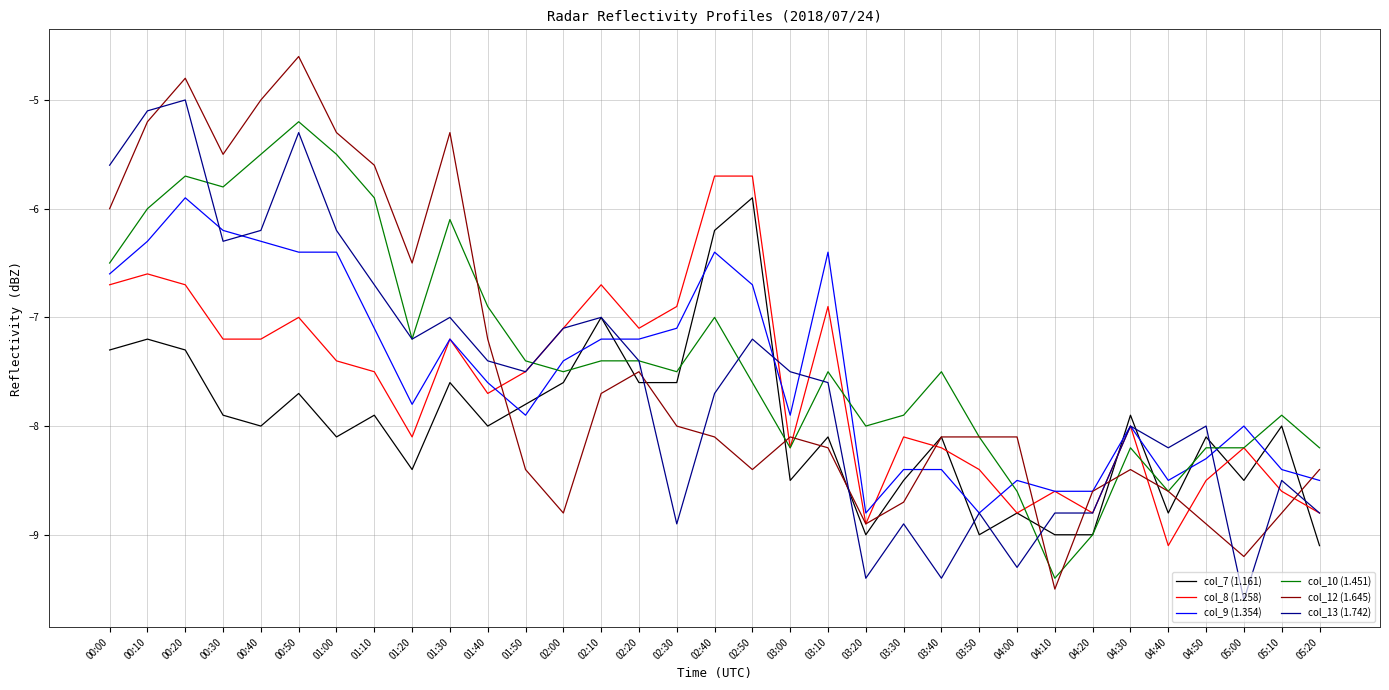

At which category is the sum across all series the highest?

00:20